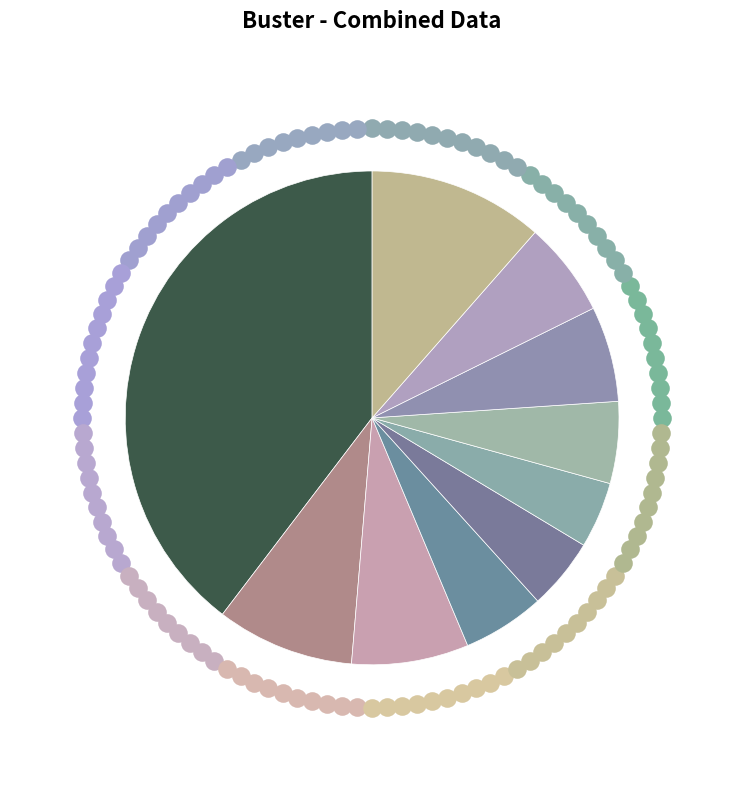

Between pct55 and pct05, which is larger?

pct05